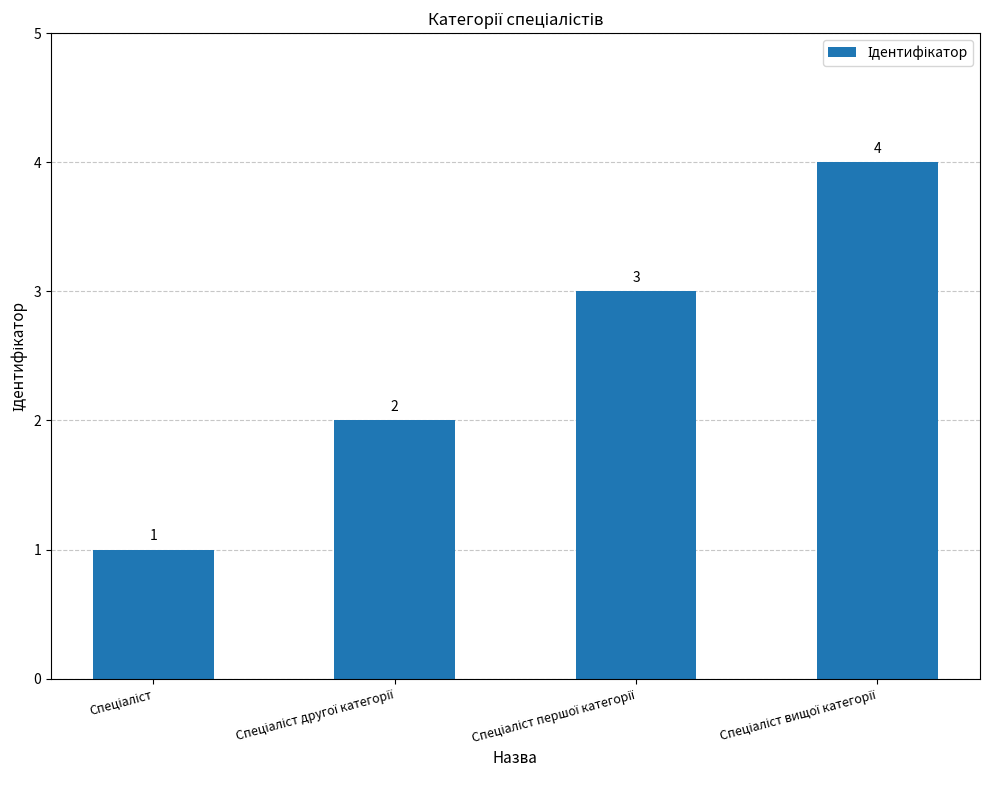

How many values are between 2 and 4?

3